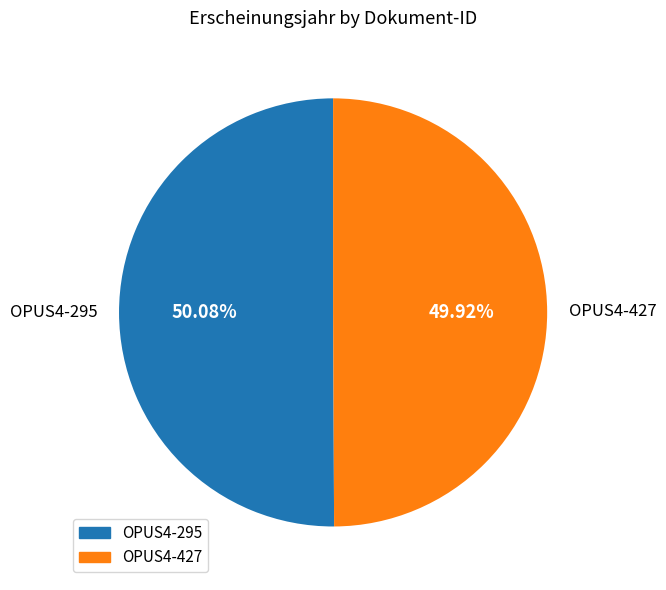

Is there any slice that represents more than half of the pie?

Yes